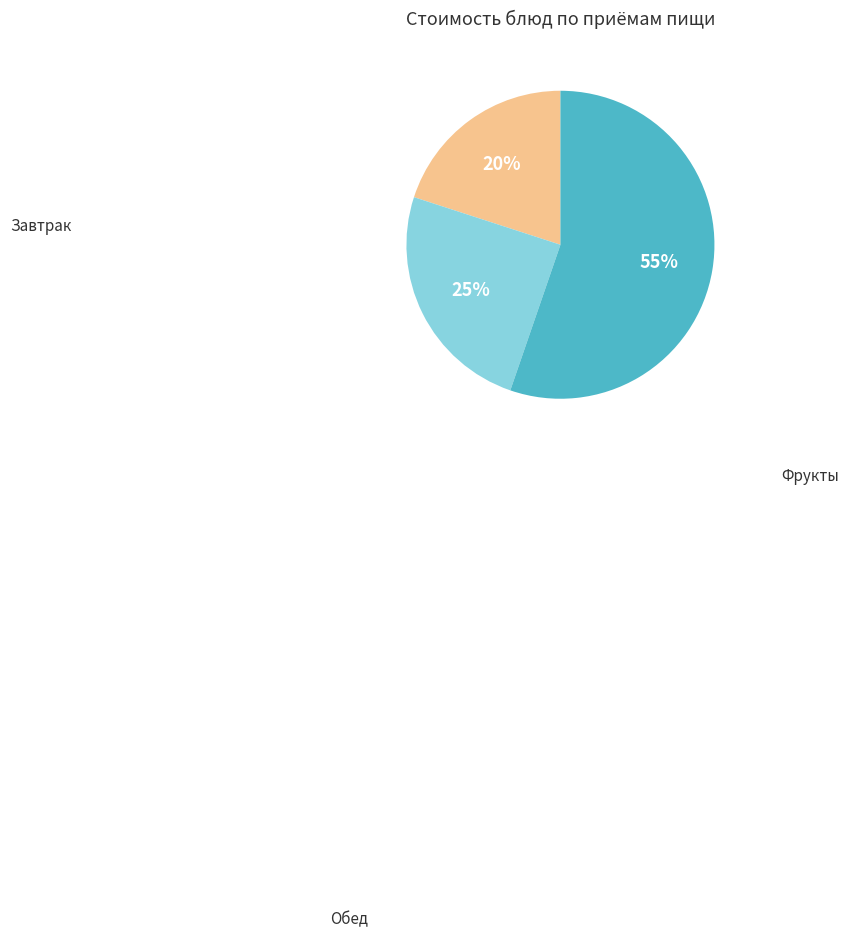

Is there a majority slice in this chart?

Yes